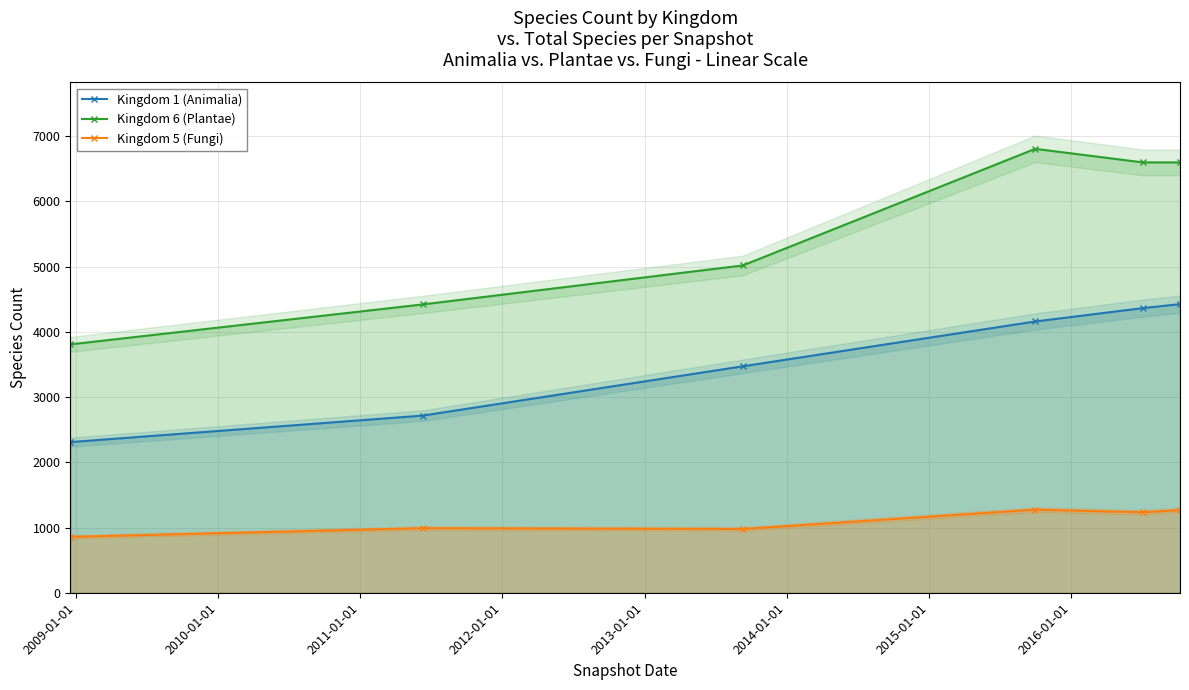

What is the minimum value for Kingdom 6 (Plantae)?

3807